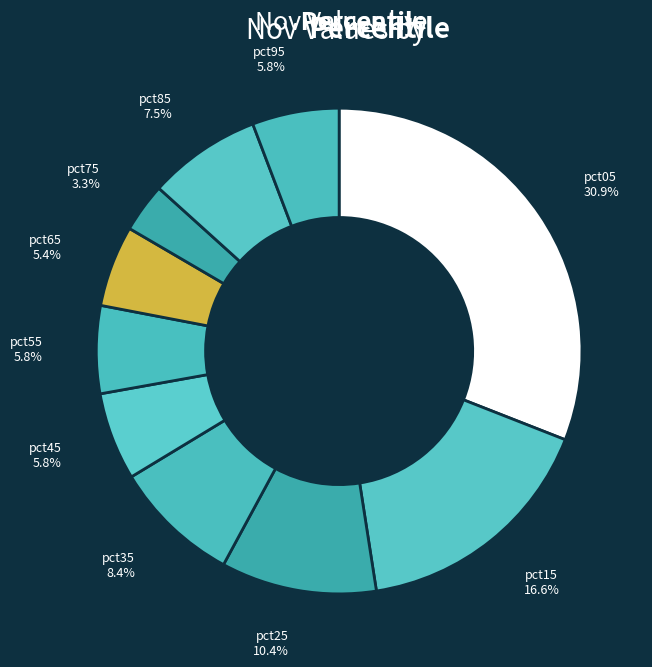

How many slices are in this pie chart?

10